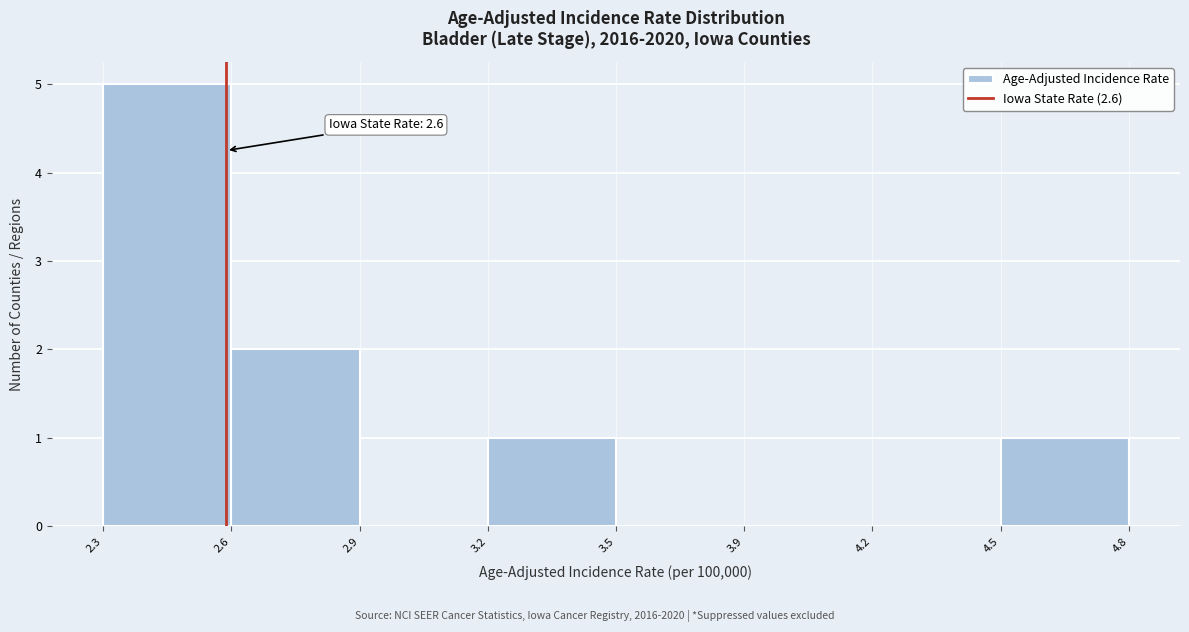

Reading left to right, what are all the values shown in this chart?

2.3=5	2.6=2	2.9=0	3.2=1	3.5=0	3.9=0	4.2=0	4.5=1